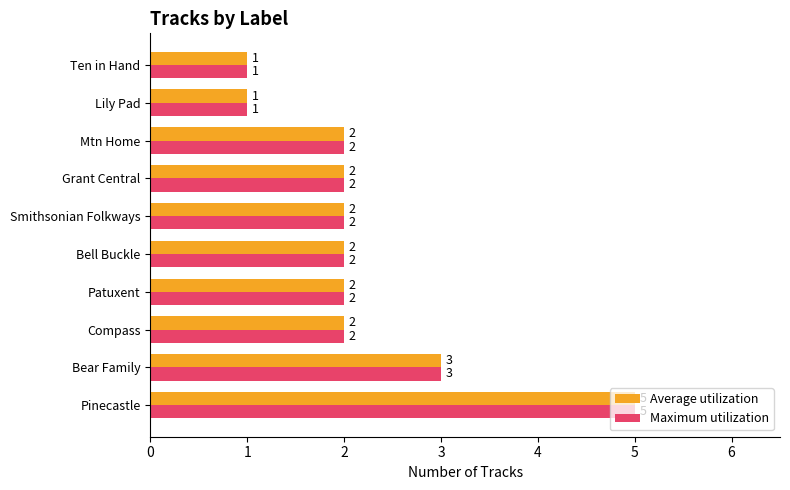

What is the difference between the maximum and minimum values in the Average utilization series?

4